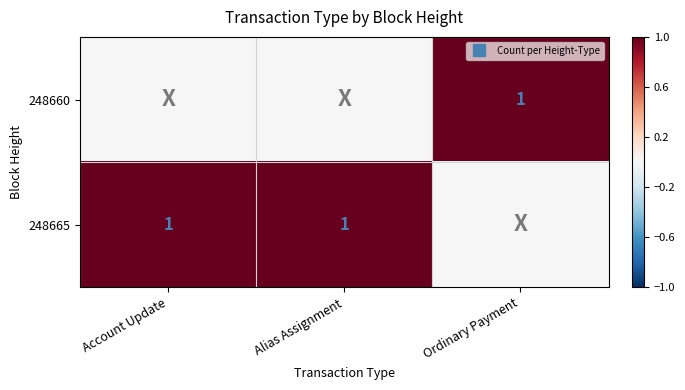

Read the 248665 value at Alias Assignment.

1